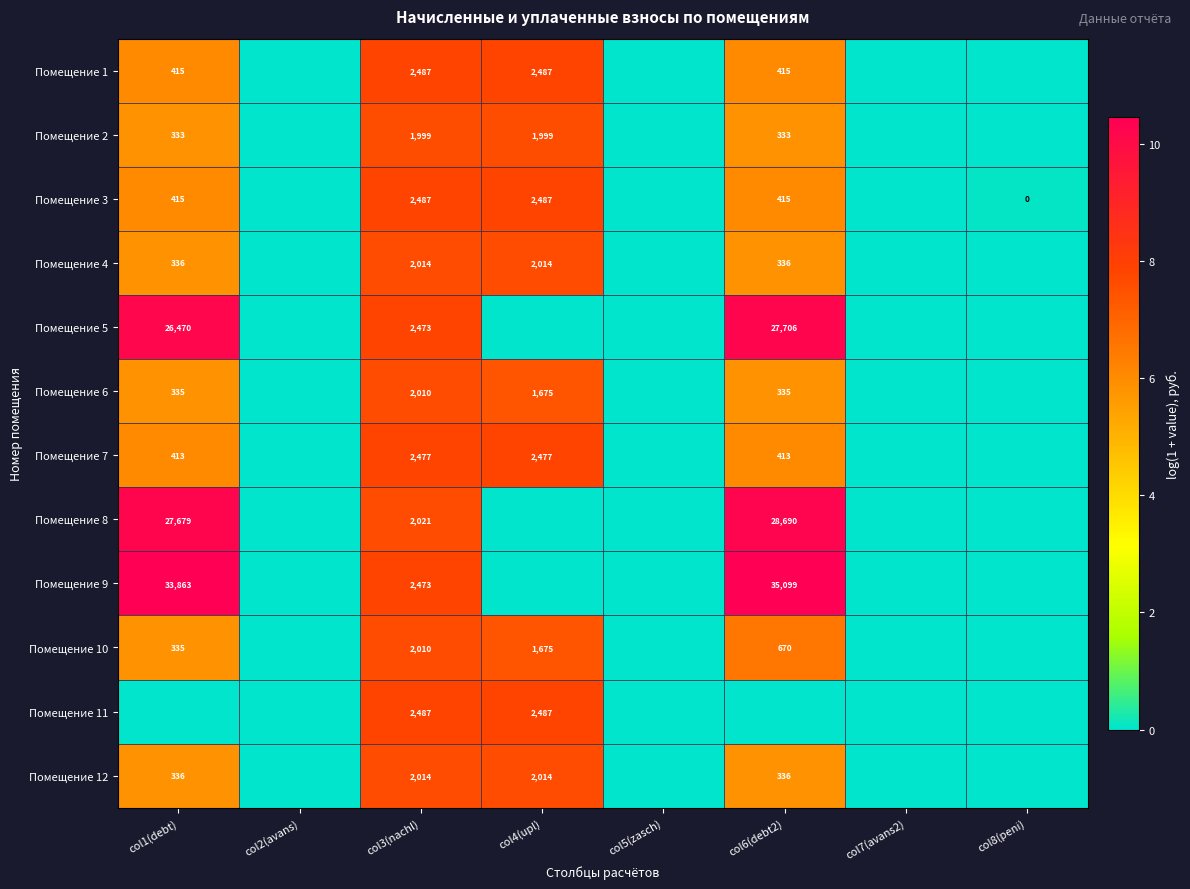

True or false: Помещение 12 has a value of 2014 at col4(upl).

True